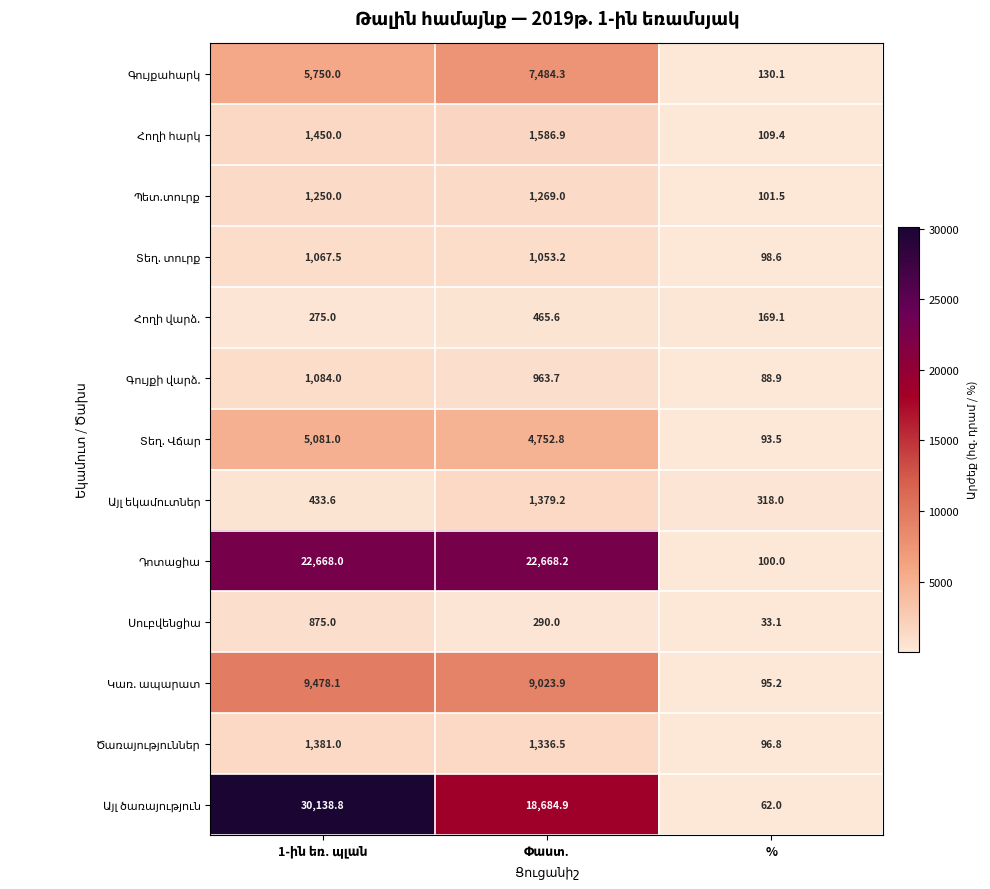

What is the difference between the highest and lowest values at %?

284.9